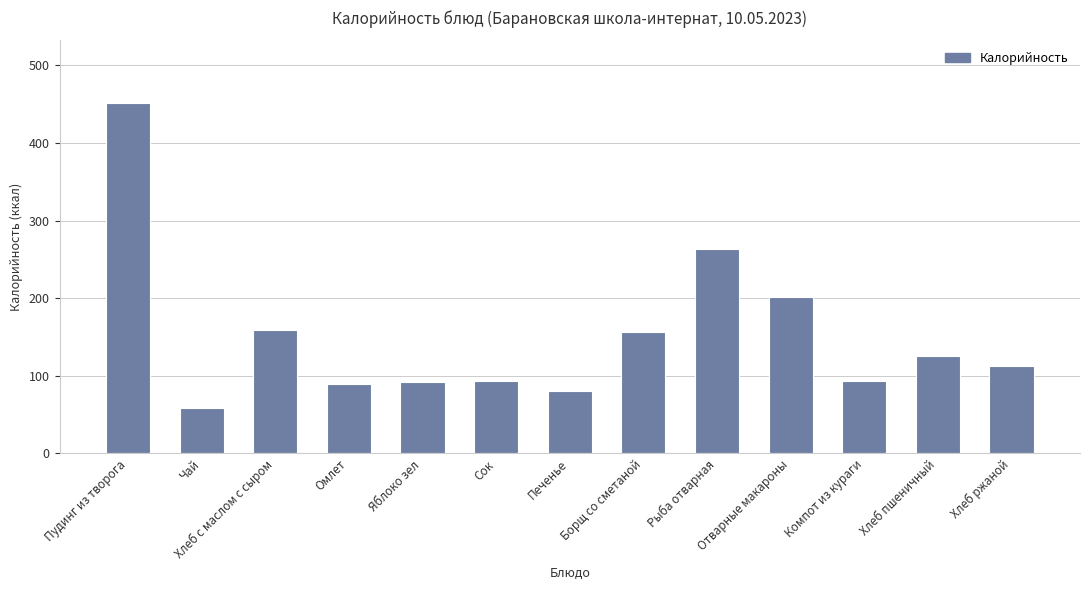

Where is the data nearest to the value 254?

Рыба отварная